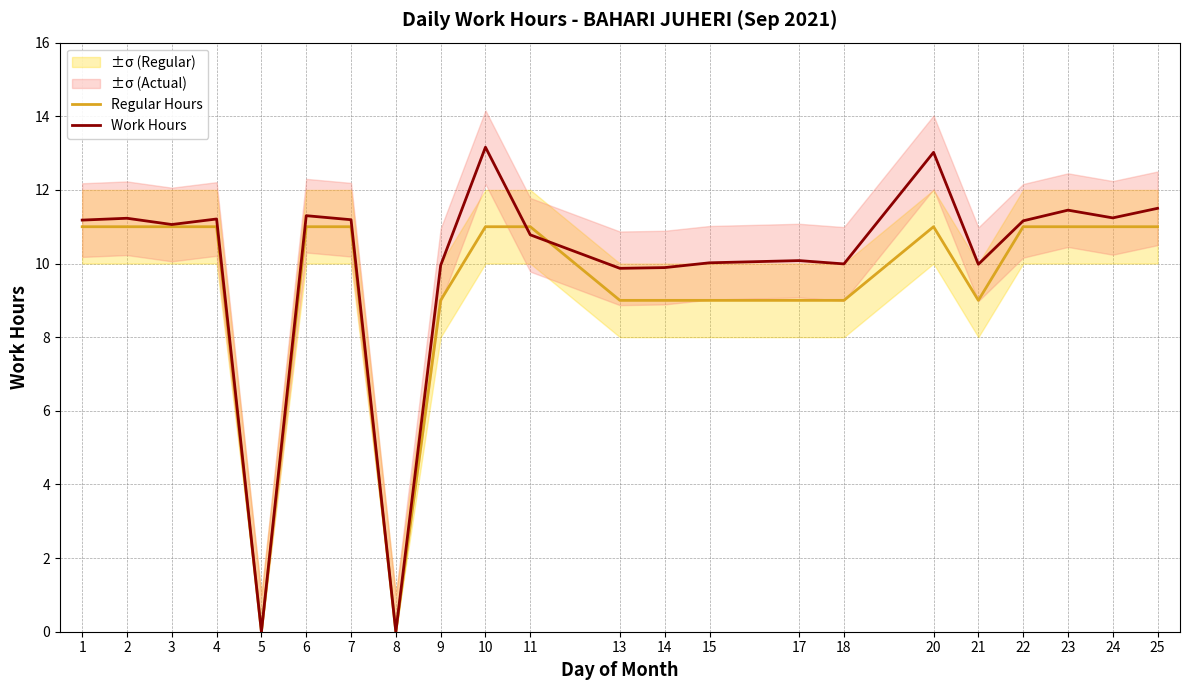

How many data points does each series have?

22